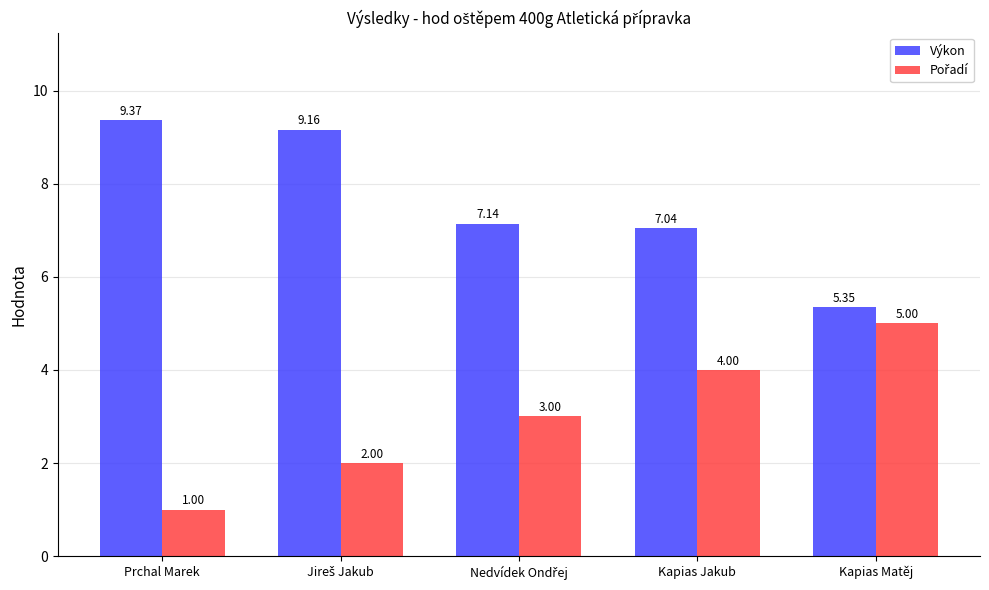

What is the label of the 5th bar from the right?

Prchal Marek